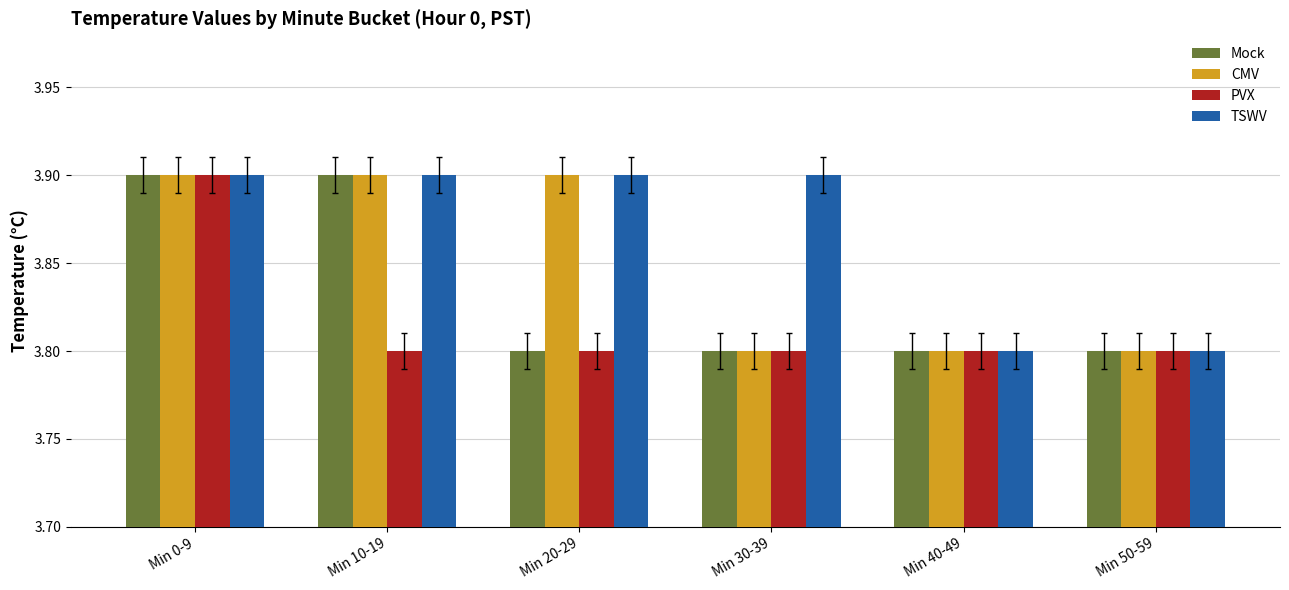

At how many categories does at least one series exceed 3?

6